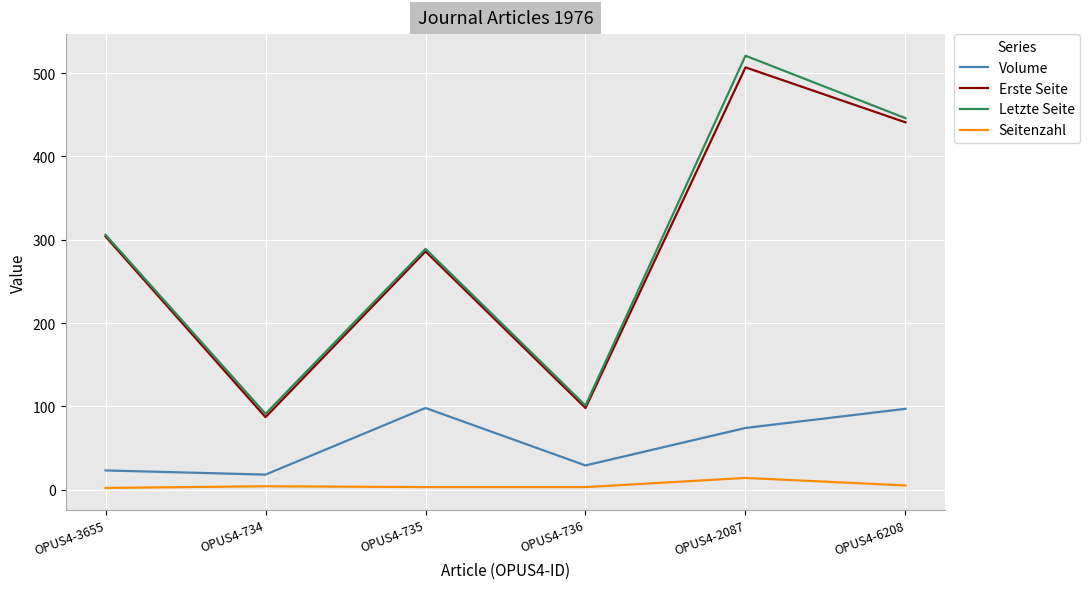

True or false: Volume and Letzte Seite intersect in this chart.

False